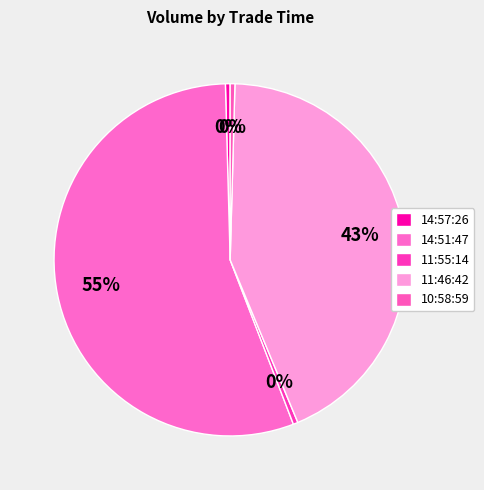

Count the number of slices in the pie.

5